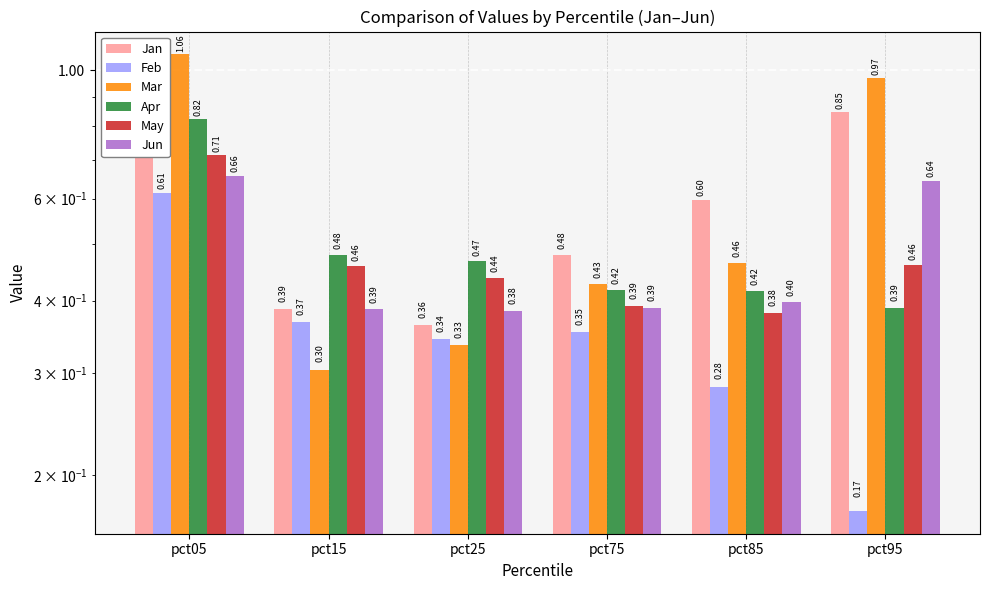

Reading left to right, list all the values displayed in this chart.

Jan: 0.8	0.4	0.4	0.5	0.6	0.8
Feb: 0.6	0.4	0.3	0.4	0.3	0.2
Mar: 1.1	0.3	0.3	0.4	0.5	1.0
Apr: 0.8	0.5	0.5	0.4	0.4	0.4
May: 0.7	0.5	0.4	0.4	0.4	0.5
Jun: 0.7	0.4	0.4	0.4	0.4	0.6